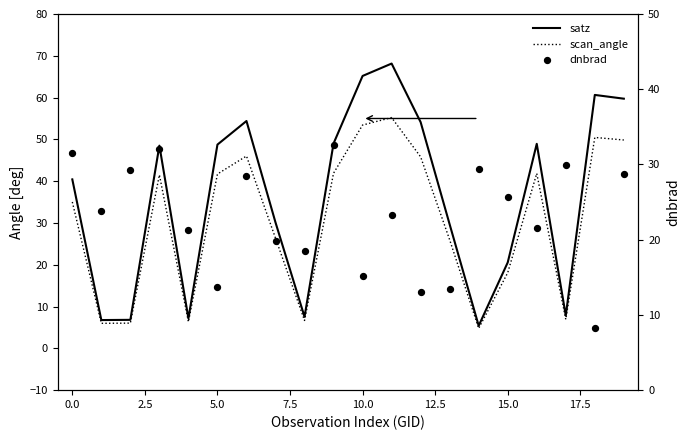

At how many categories does at least one series exceed 12?

20